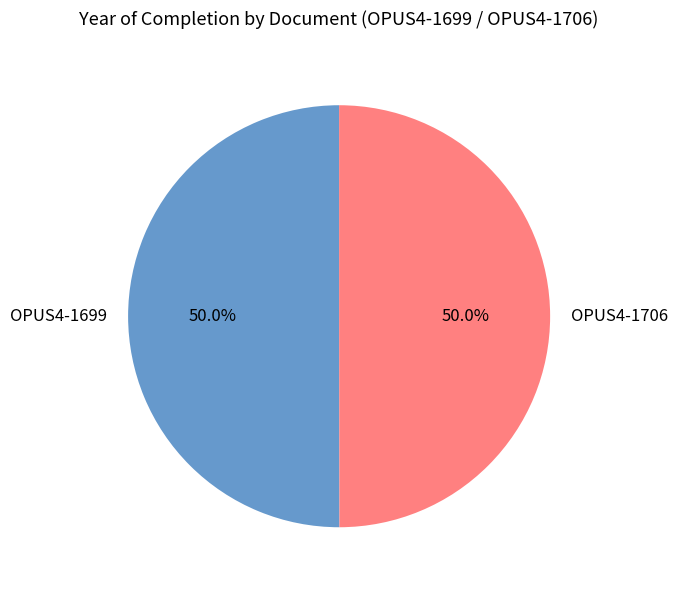

The OPUS4-1706 slice represents 50% of the pie. True or false?

True